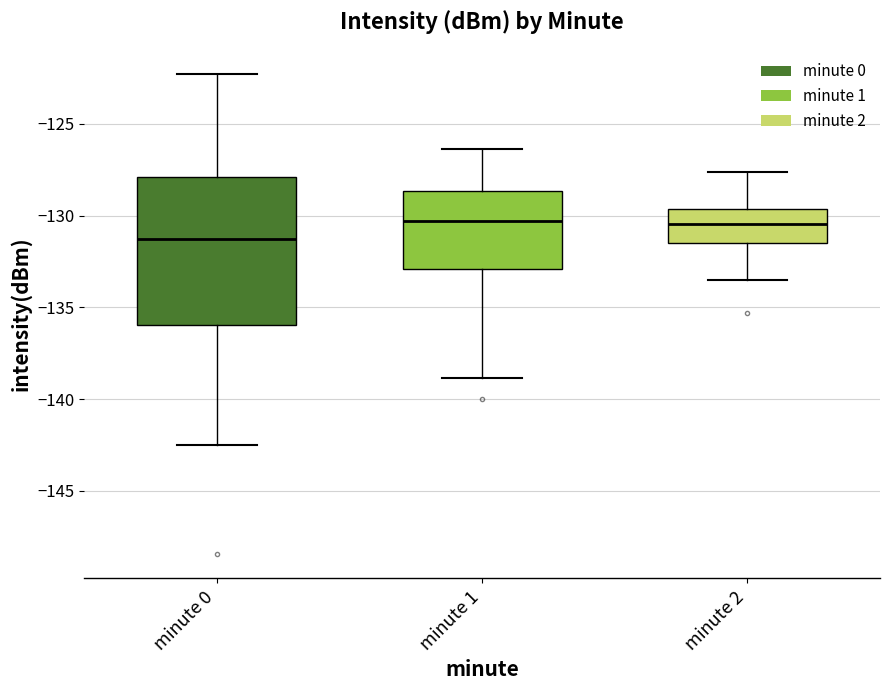

Which box has the lowest median line?

minute 0